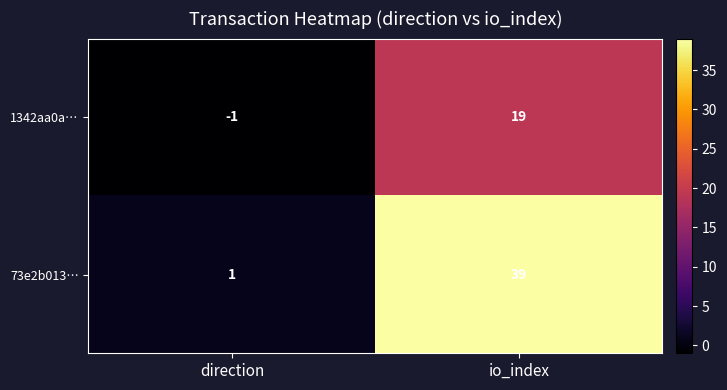

What is the difference between the 1342aa0a… values at io_index and direction?

20